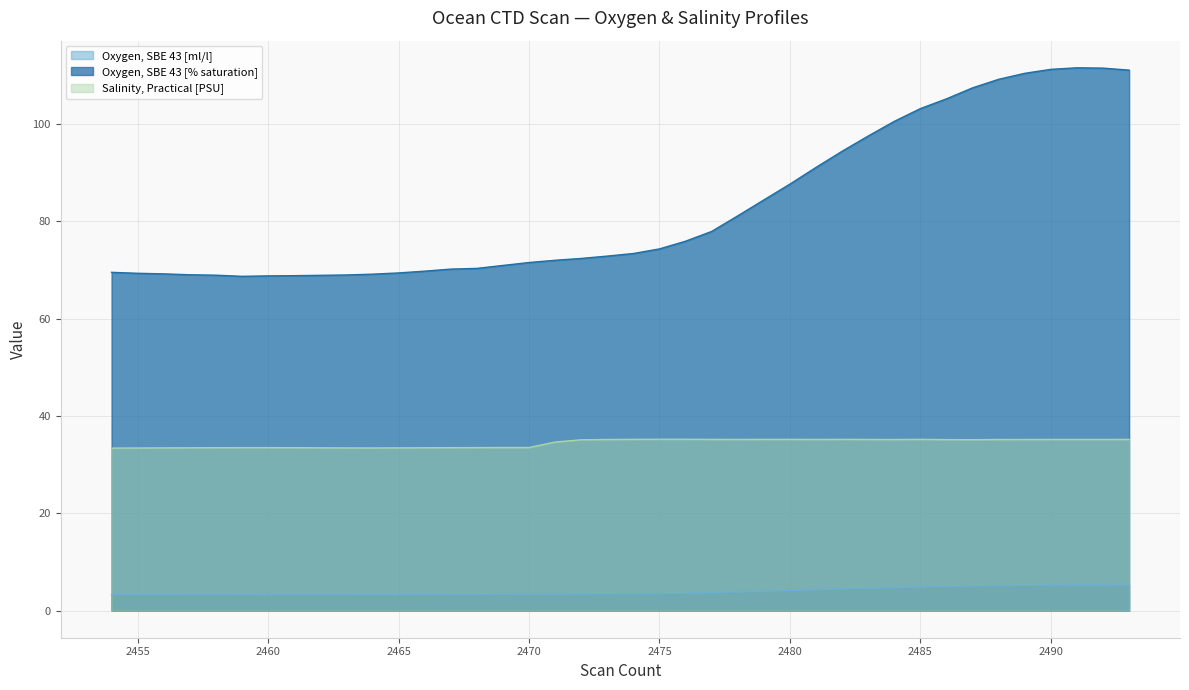

True or false: Oxygen, SBE 43 [% saturation] and Oxygen, SBE 43 [ml/l] cross at least once.

False